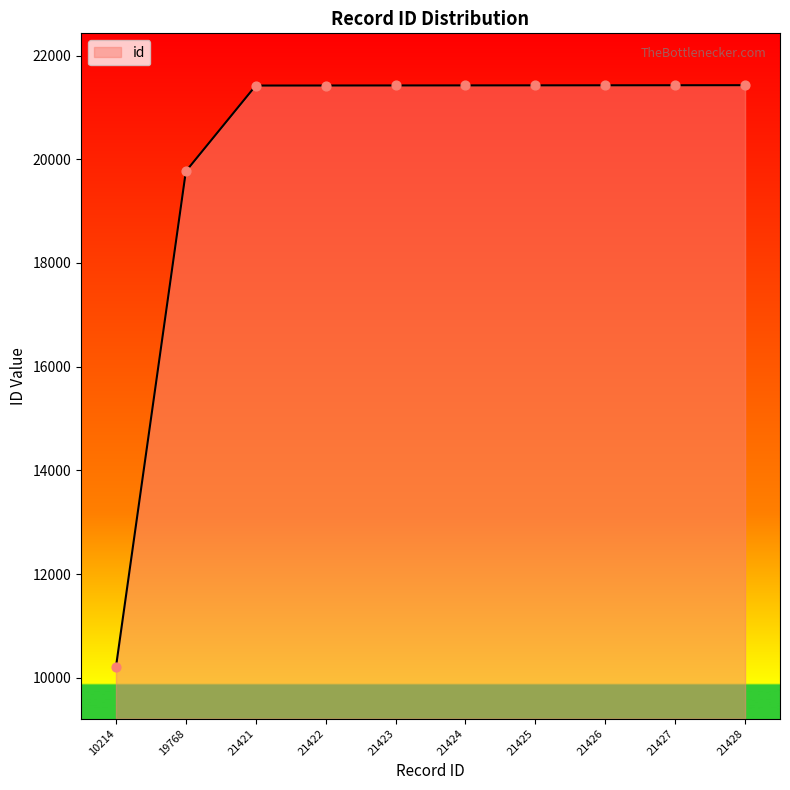

What is the ratio of the value at 21424 to the value at 21421?

1.0